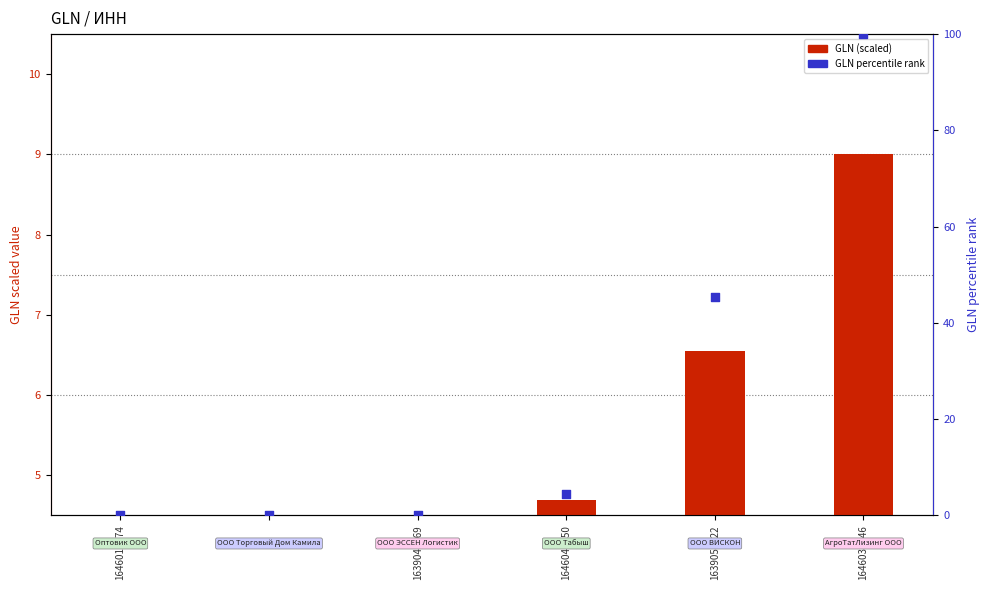

Which series reaches the maximum Y coordinate?

GLN percentile rank